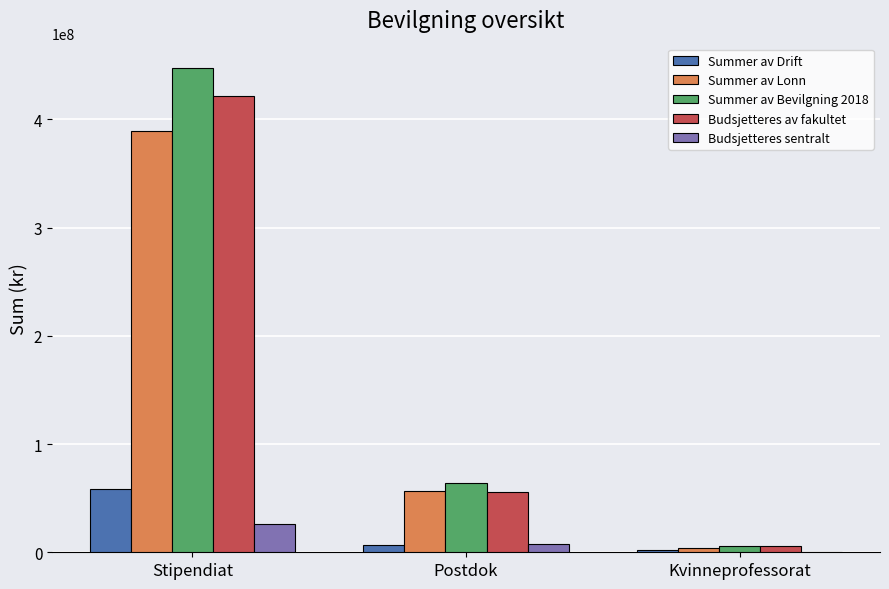

At which category is the sum across all series the highest?

Stipendiat